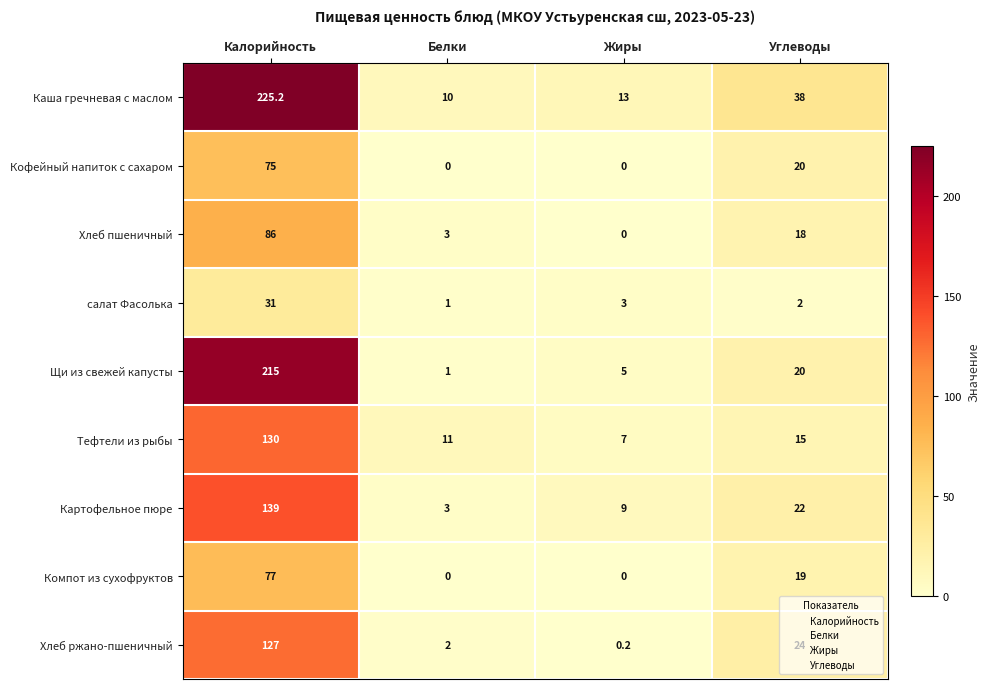

At which label is Каша гречневая с маслом closest to 117?

Углеводы